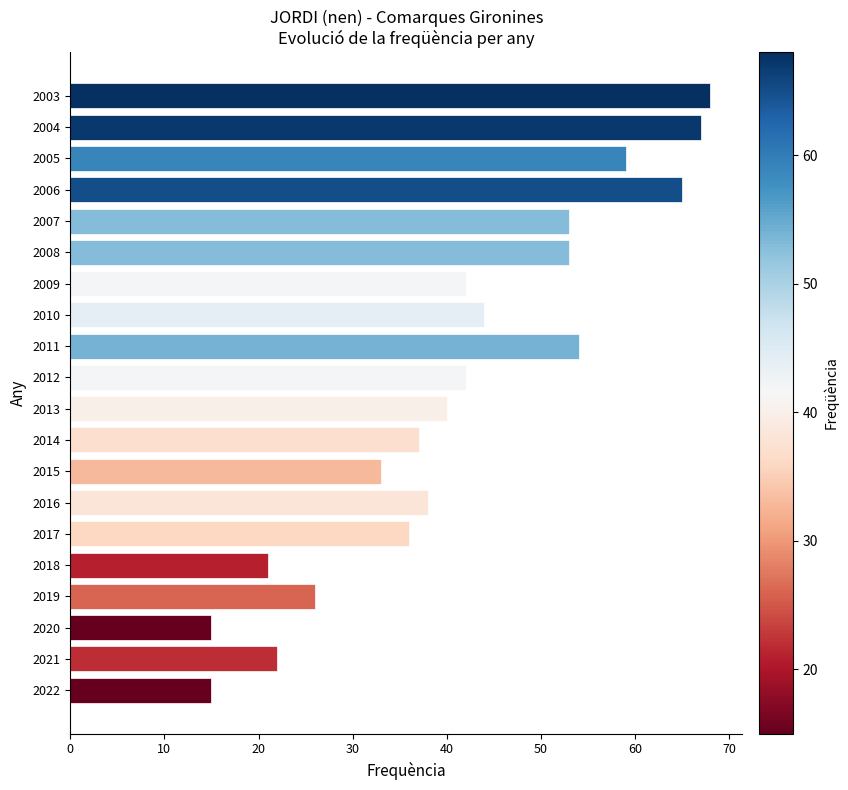

What value does the data have at 2022?

15